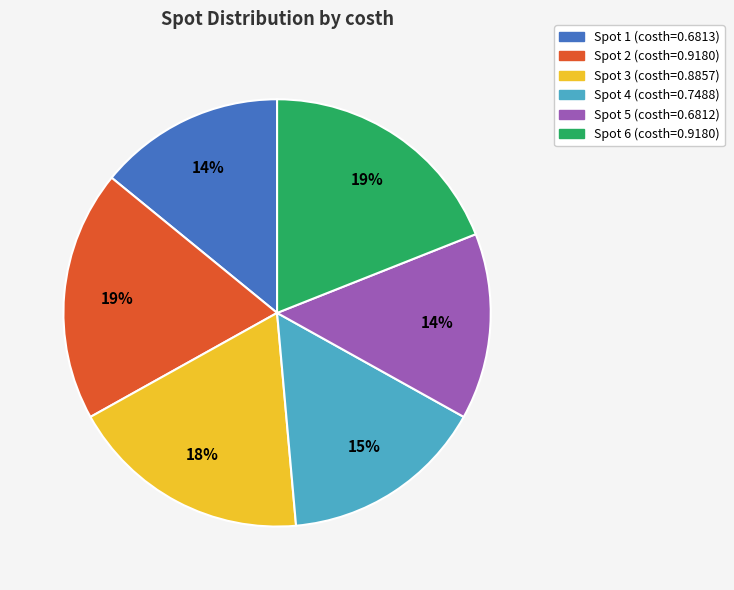

To the nearest percent, what is the difference between the largest and smallest slice percentages?

5%